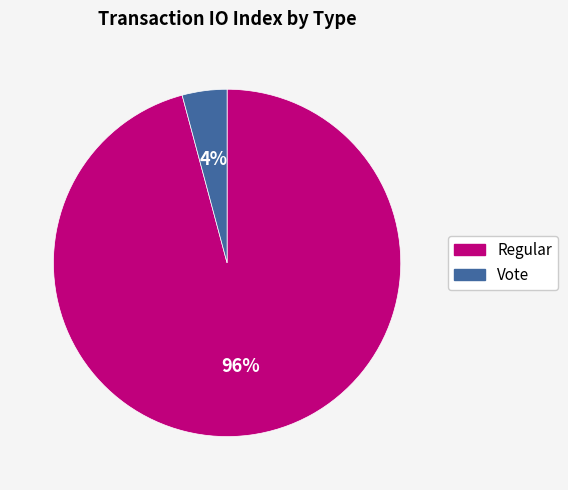

What is the smallest slice in the pie chart?

Vote